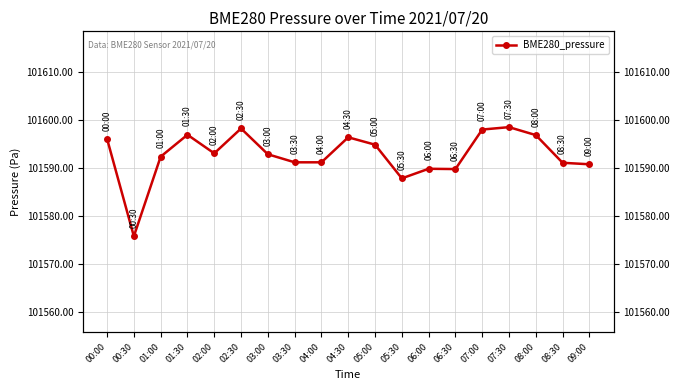

Between 08:00 and 00:00, which is larger?

08:00